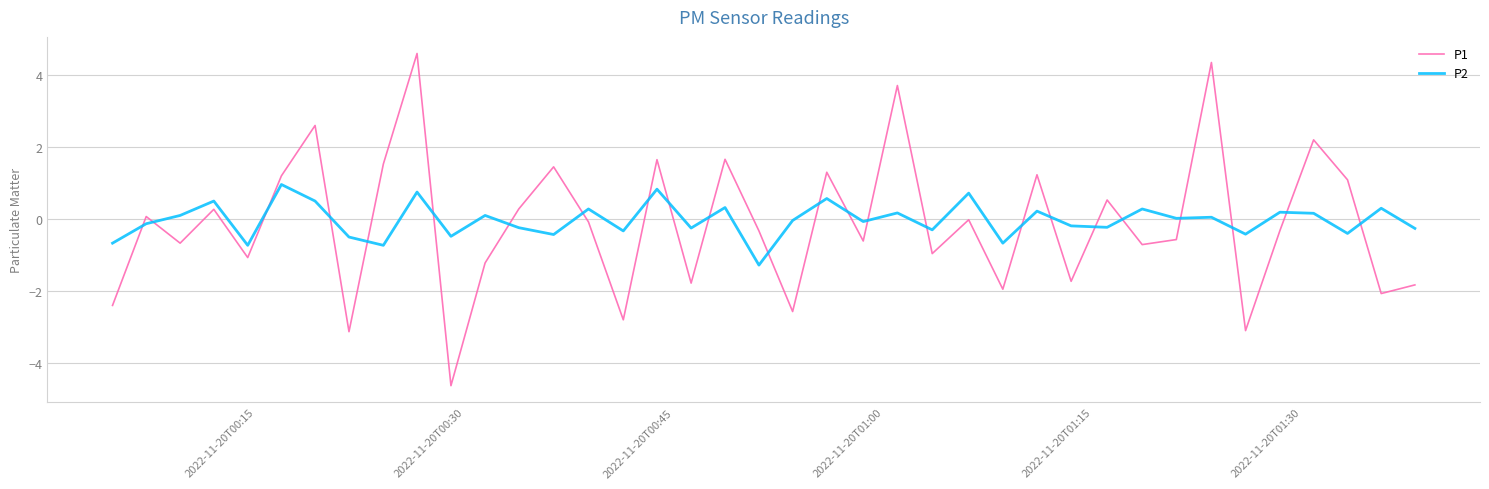

What is the minimum value for P2?

-1.3